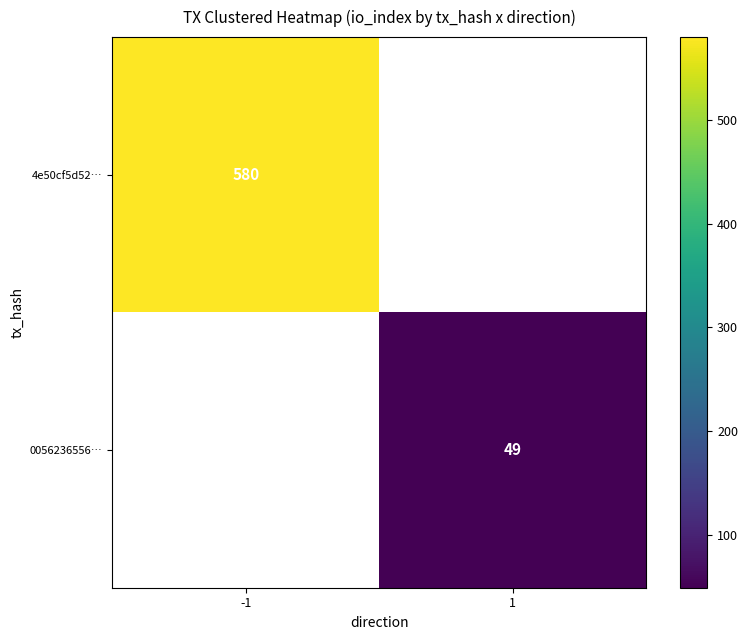

Is it true that 0056236556… equals 49 at 1?

True